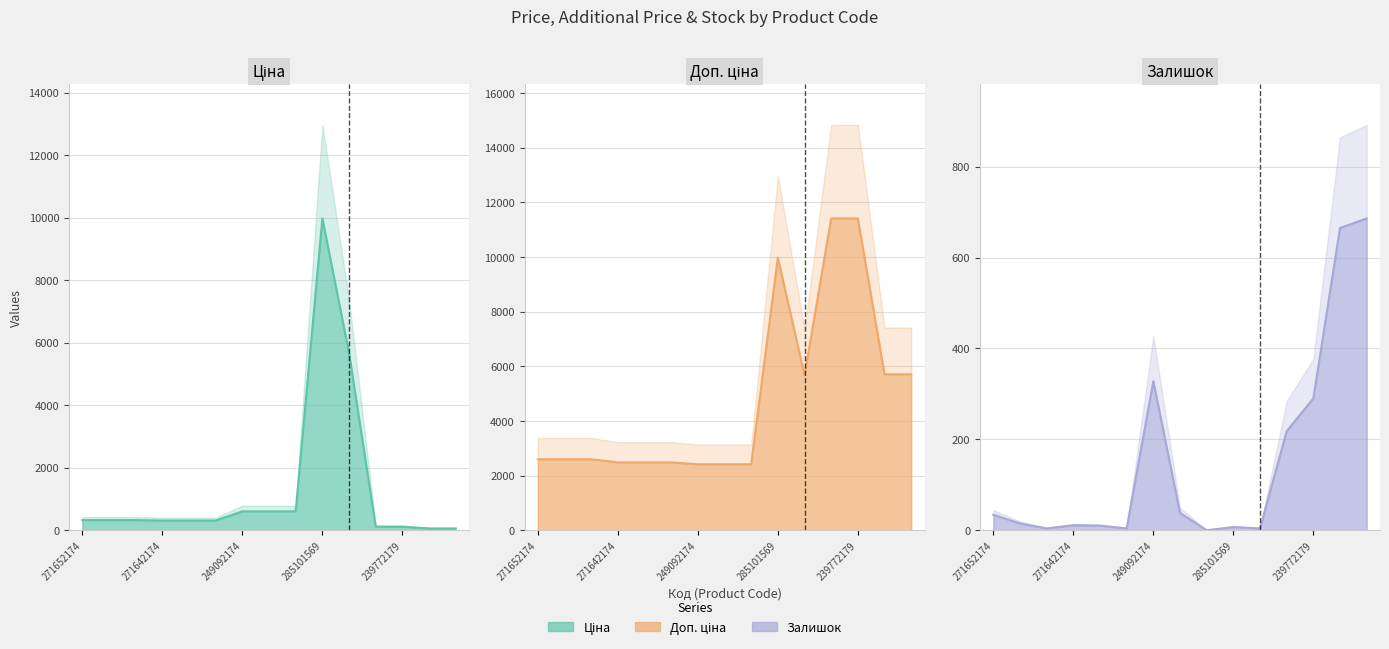

Is the value of Доп. ціна at 249092173 greater than the value of Залишок at 239772179?

Yes